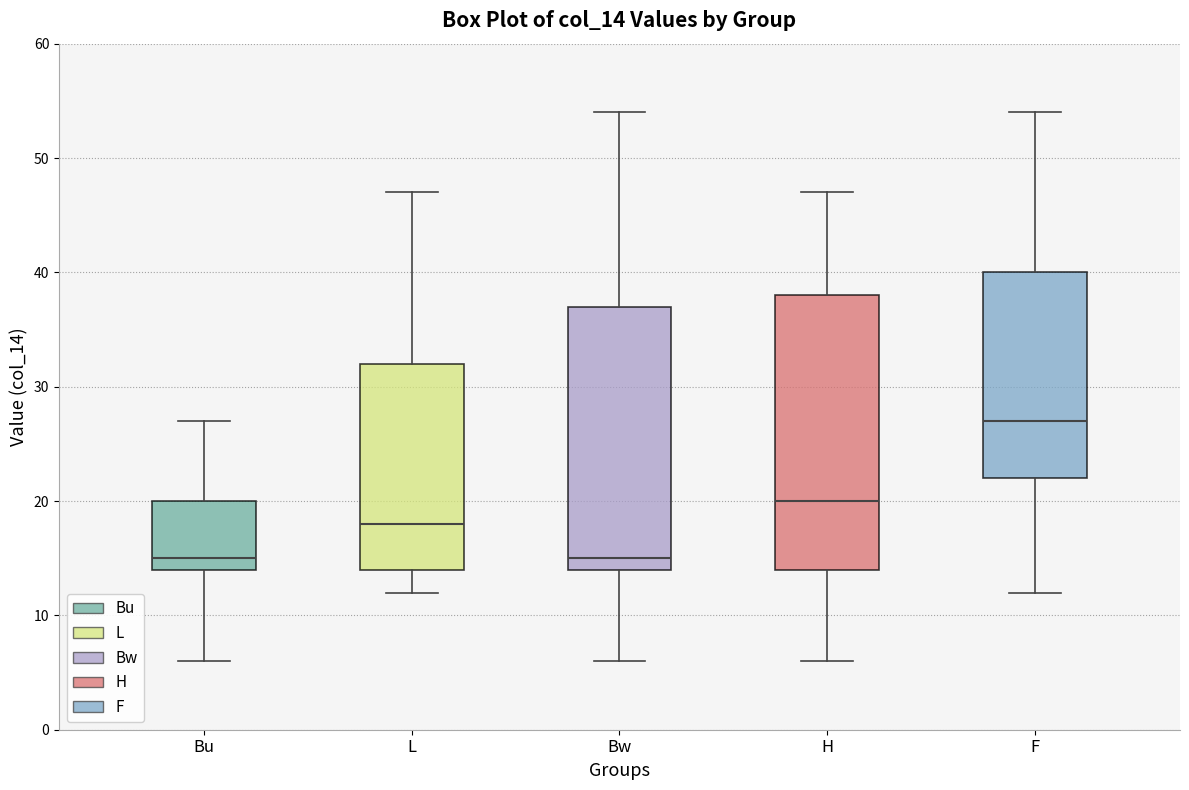

Where is the upper edge of the box for Bw on the y-axis? The values are not printed on the chart, so give them approximately, as read against the axis.

37